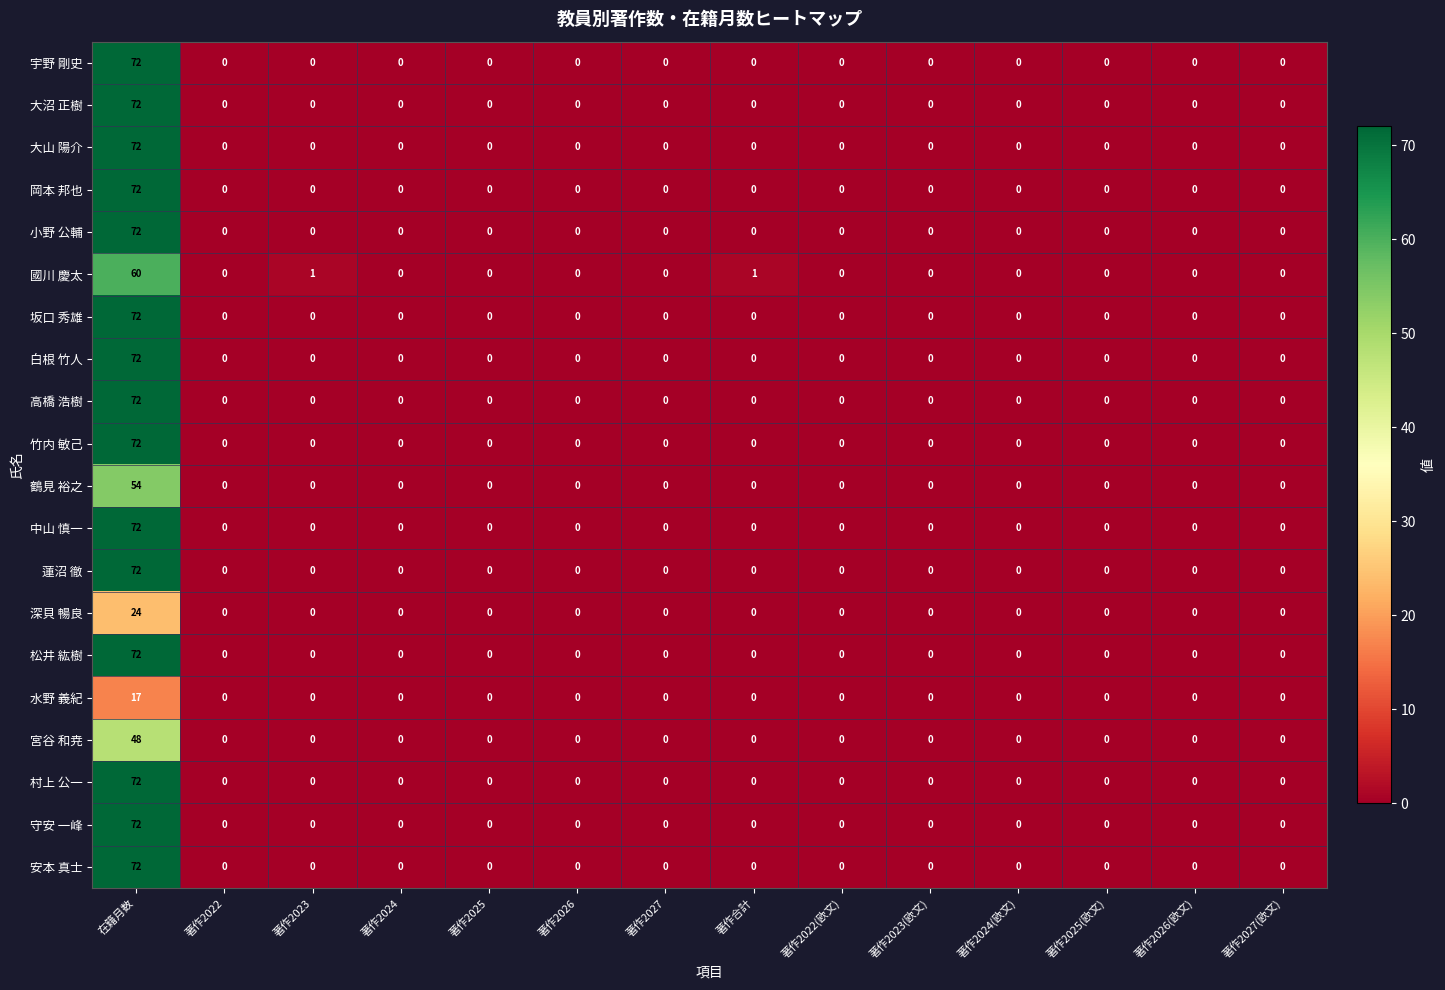

What is the difference between the maximum and second lowest values in the 蓮沼 徹 series?

72